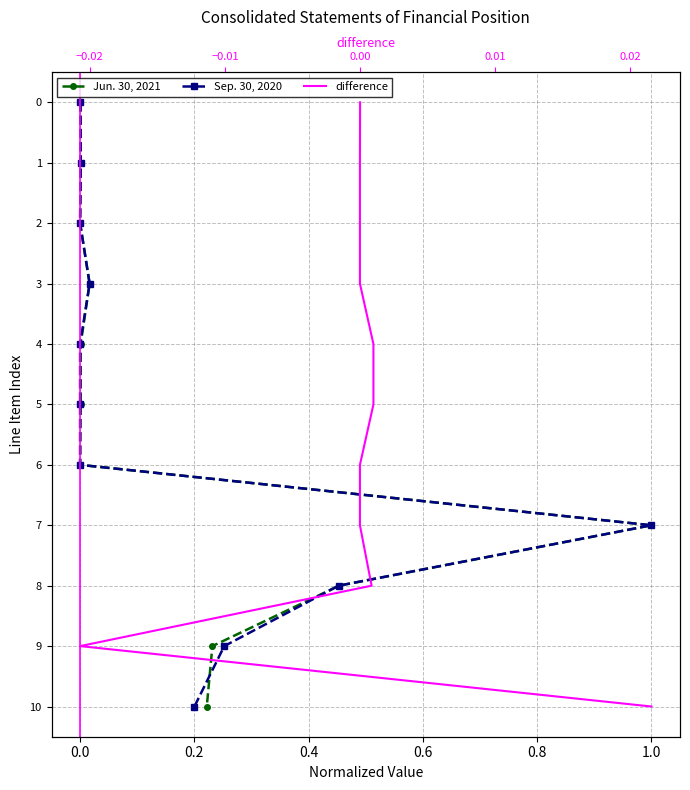

True or false: difference has more than 2 interior local peaks.

False